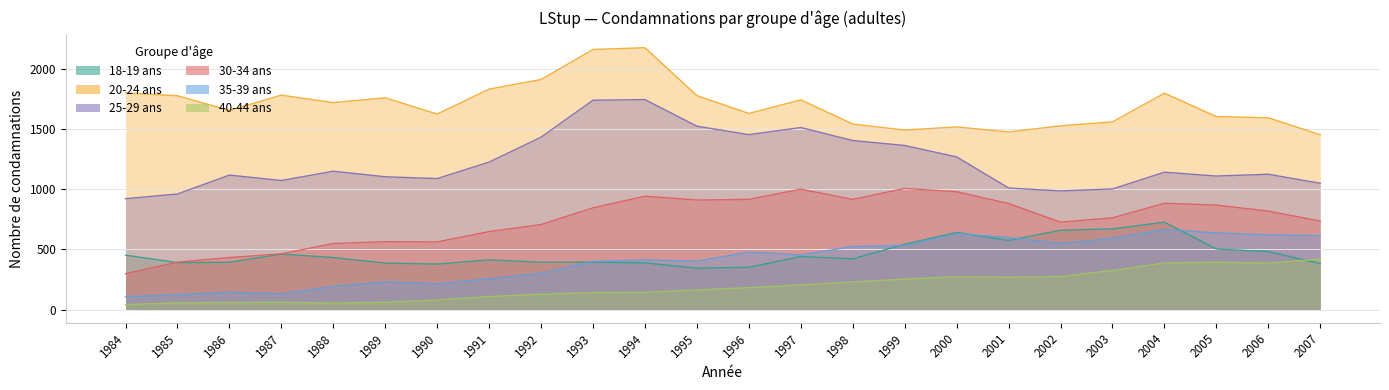

Between 2007 and 1999, which is larger?

1999